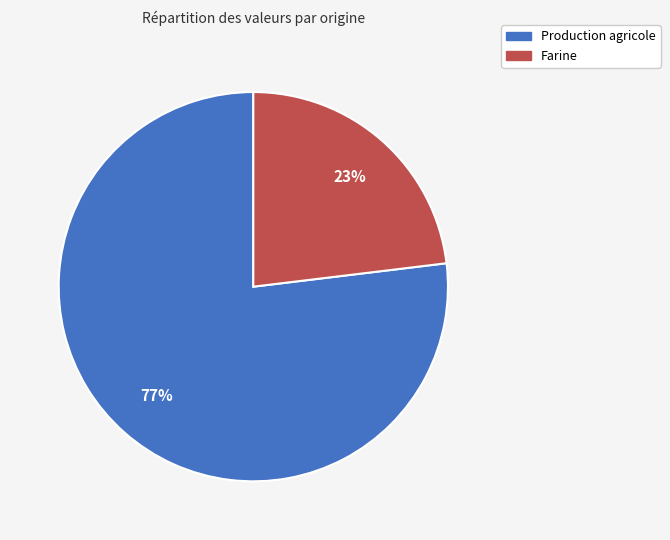

To the nearest percent, what is the difference between the Farine and Production agricole slice percentages?

54%